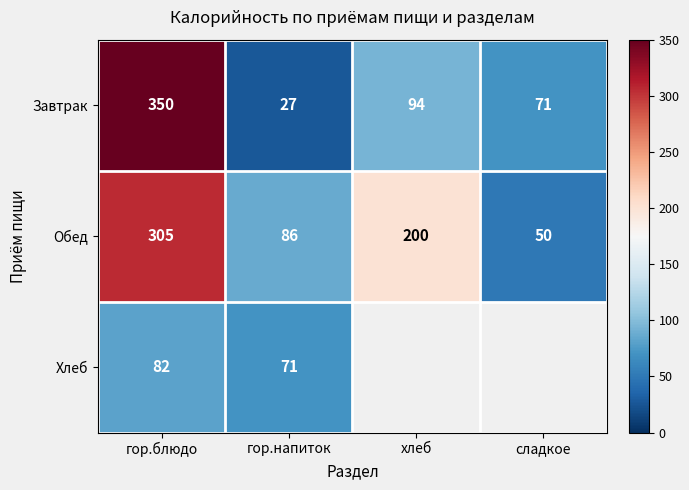

What is the spread (max minus min) of values at сладкое?

21.0